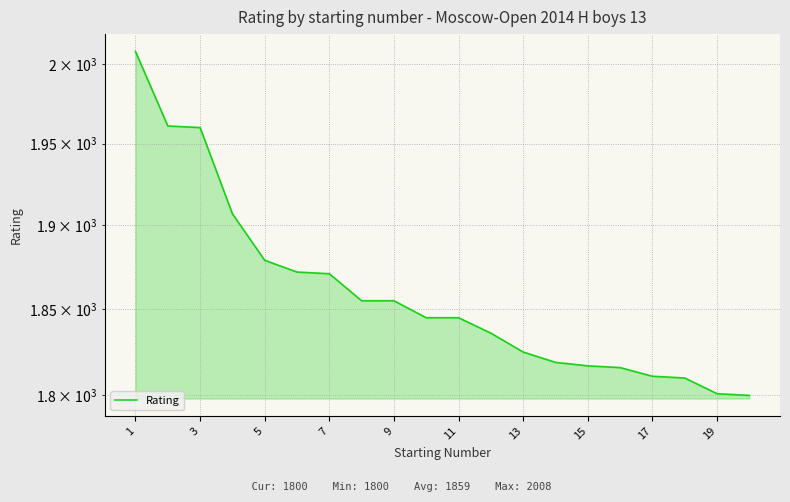

What is the change in value from 13 to 19?

-71